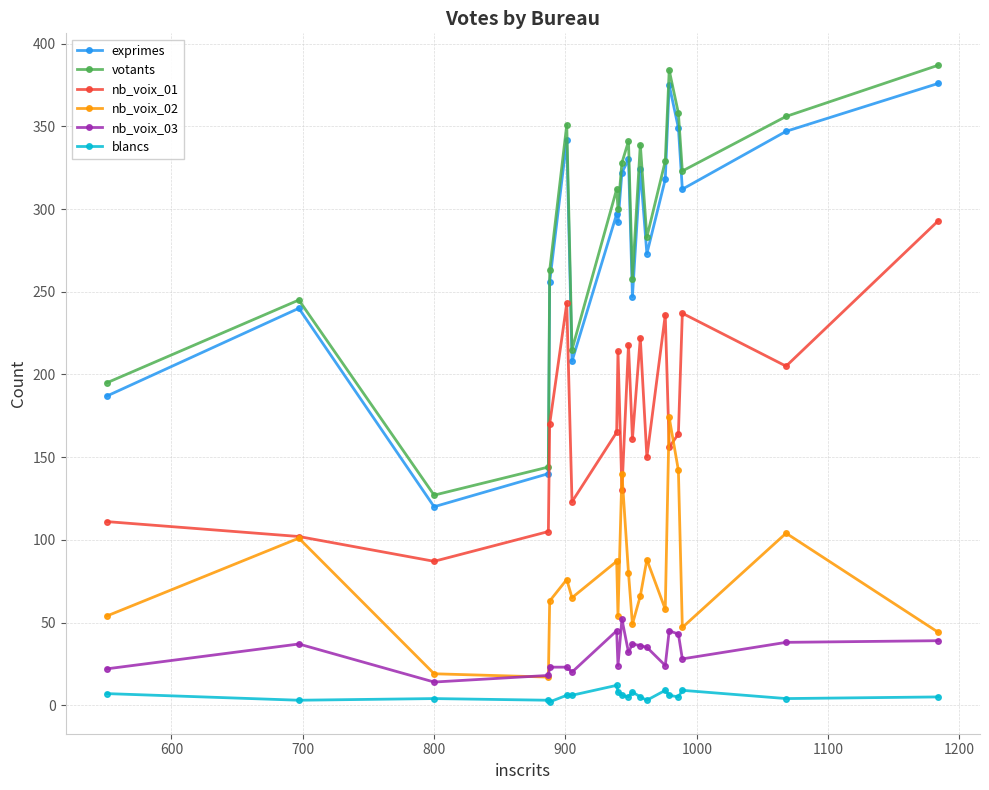

What is the average value of the votants series?

292